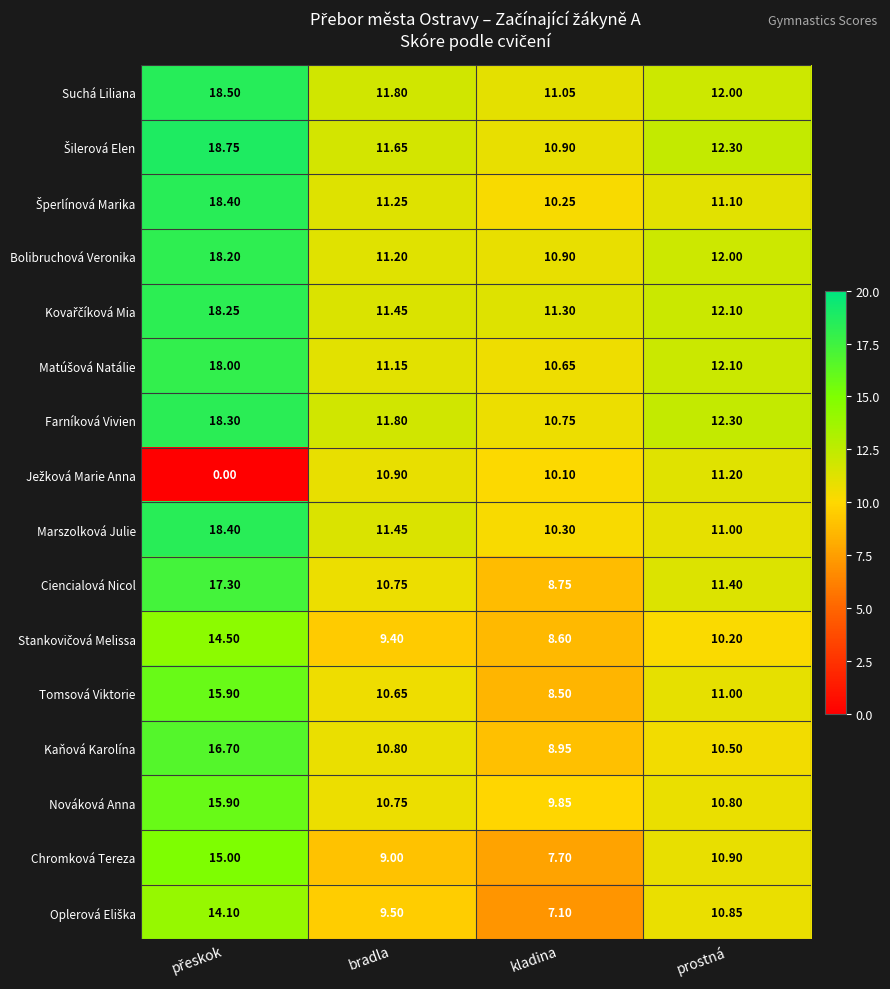

How many series are shown in this chart?

16